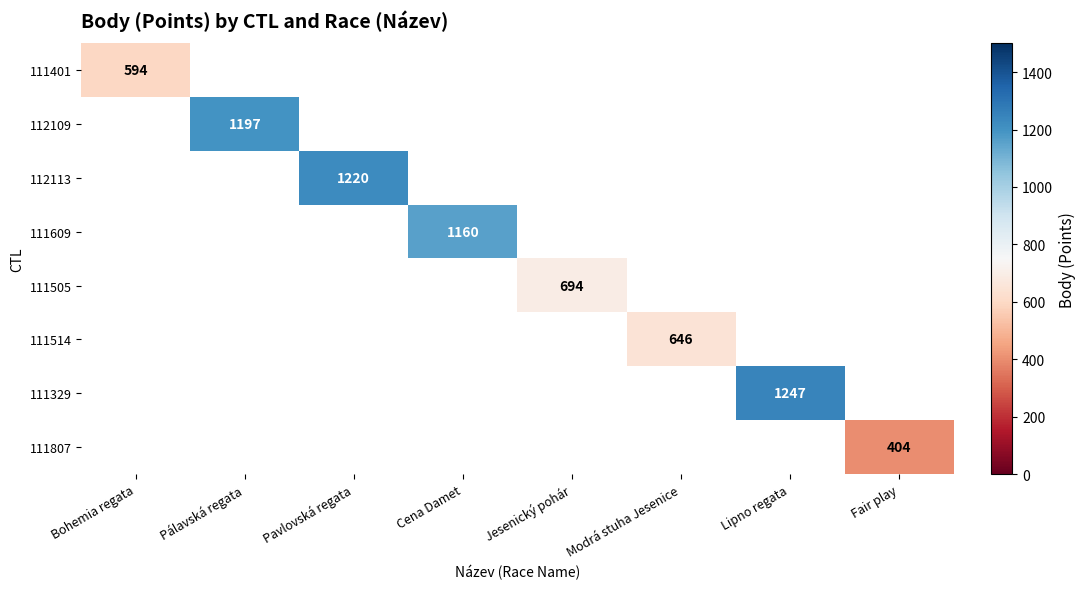

True or false: 111401 has a value of 1030 at Bohemia regata.

False